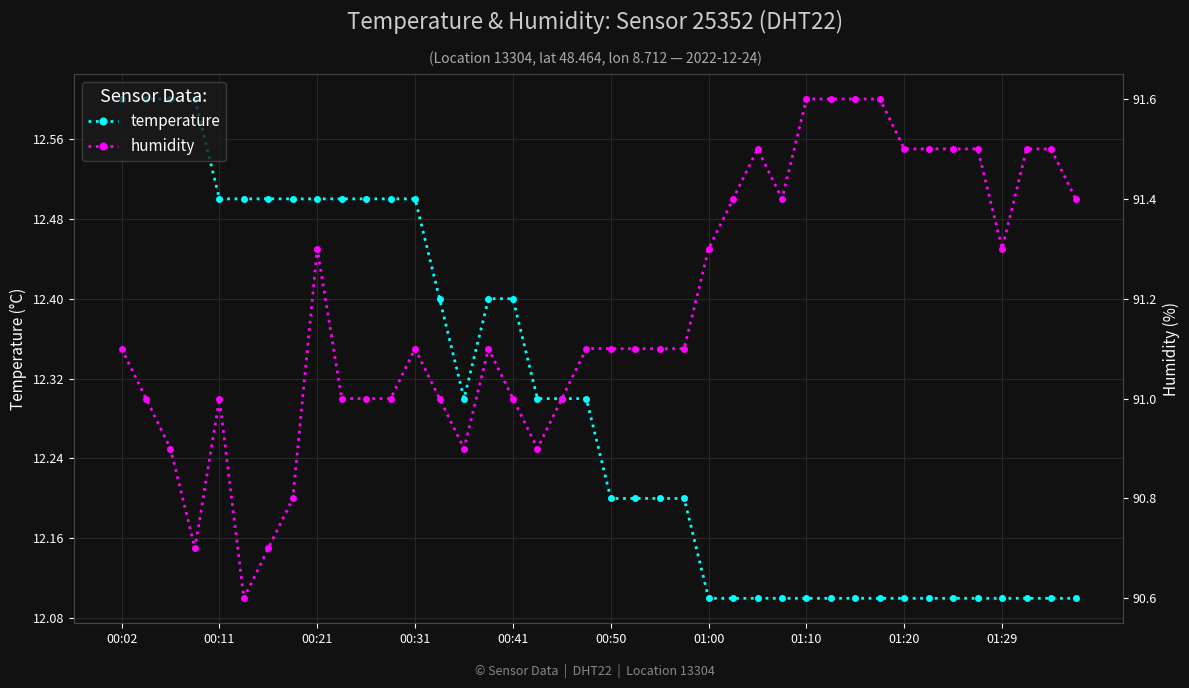

What are all the series names shown in the legend?

temperature, humidity